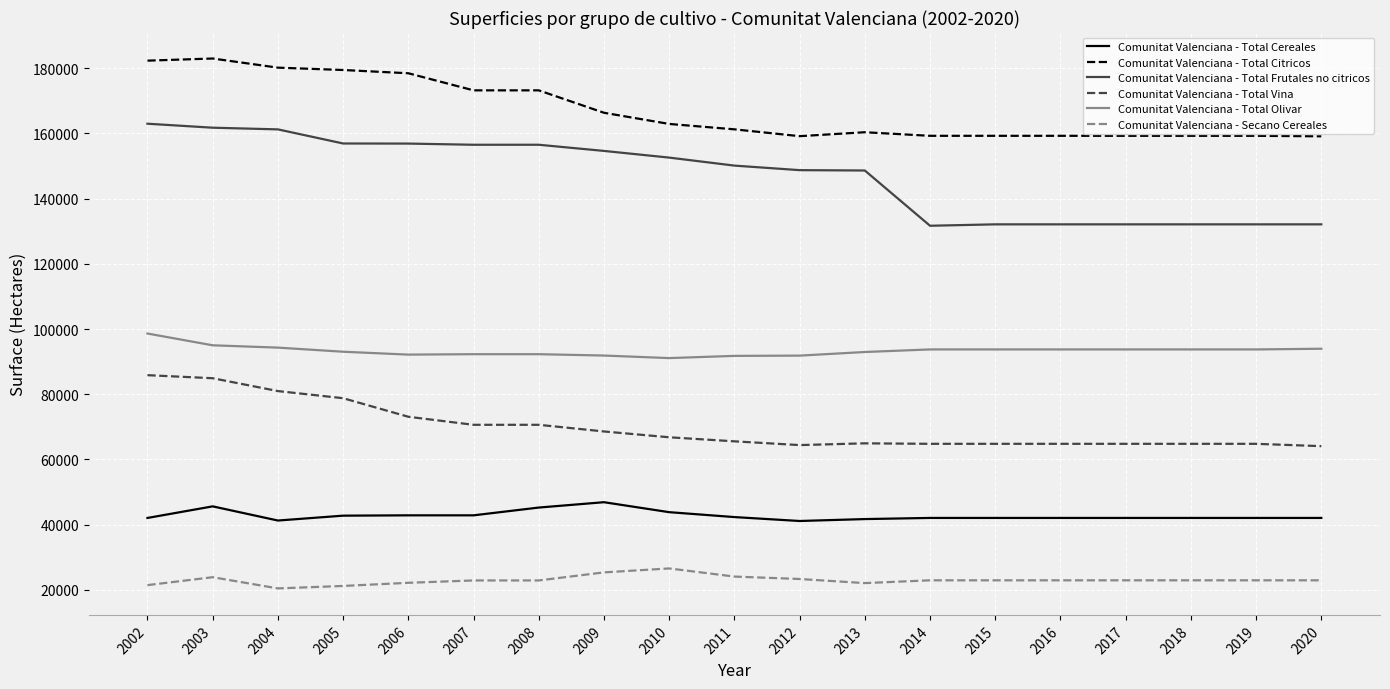

At which category does Comunitat Valenciana - Total Cereales reach its first local peak?

2003